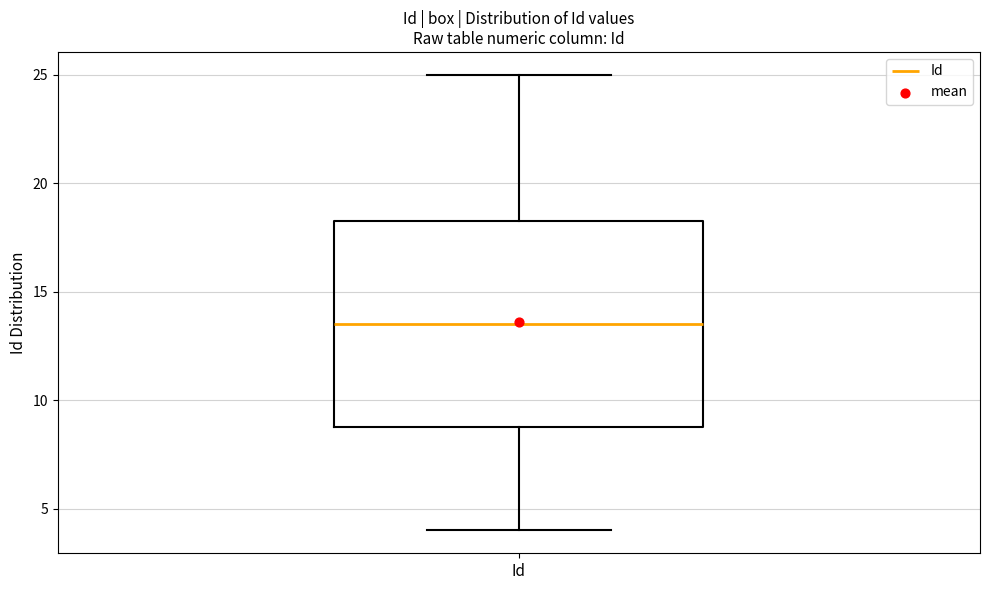

Read this box plot against the y-axis: the position of the median line, the range covered by the box, and the ends of both whiskers. The values are not printed on the chart, so give them approximately, as read against the axis.

median 13.5, box 9.0 to 18.5, whiskers 4.0 to 25.0